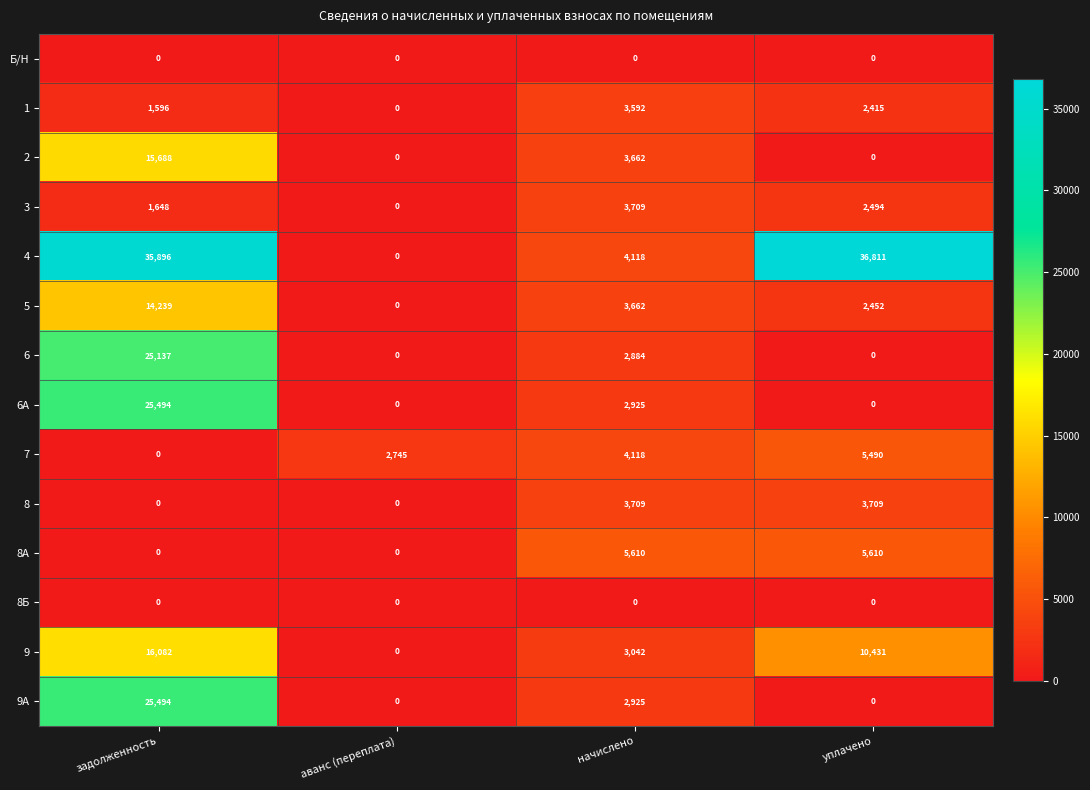

Count the number of categories in the chart.

4